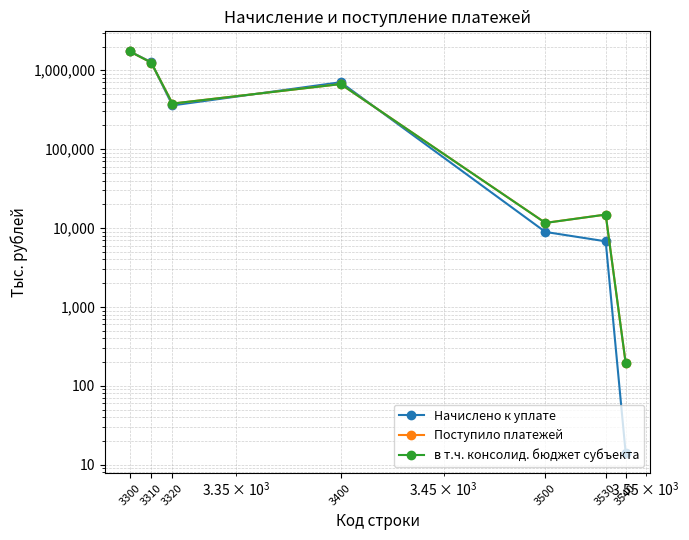

What is the difference between the highest and lowest values at 3500?

2712